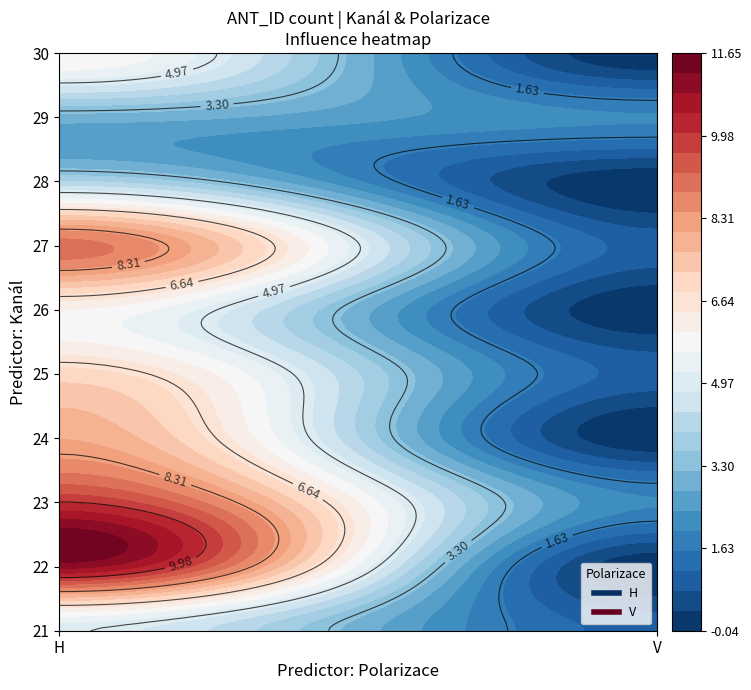

Is it true that the value at 23_V is 3?

False